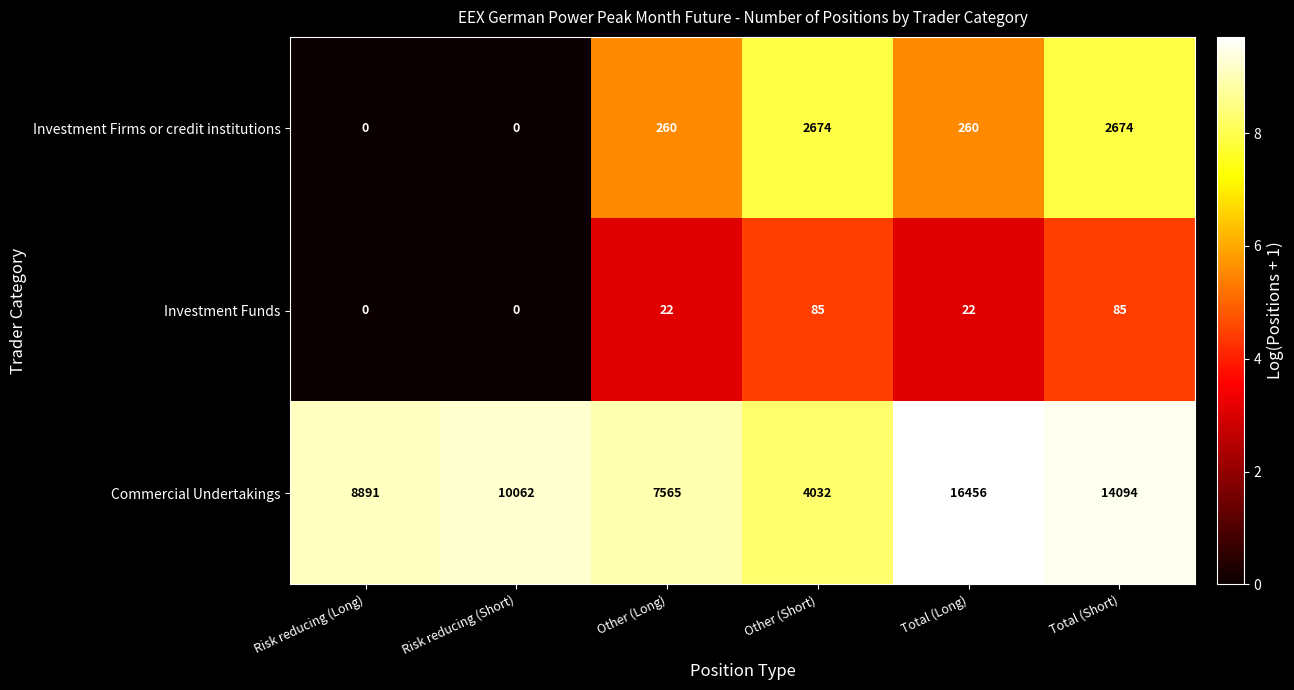

What is the difference between the maximum and minimum values in the Investment Firms or credit institutions series?

2674